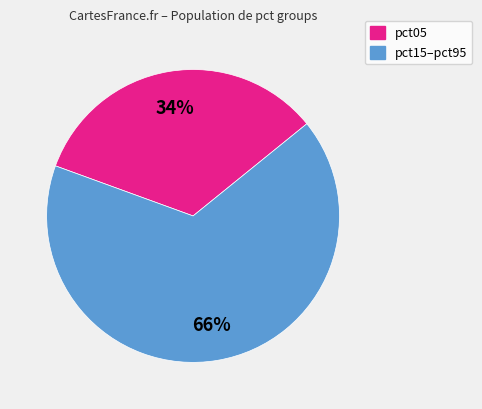

Does any single category account for the majority?

Yes